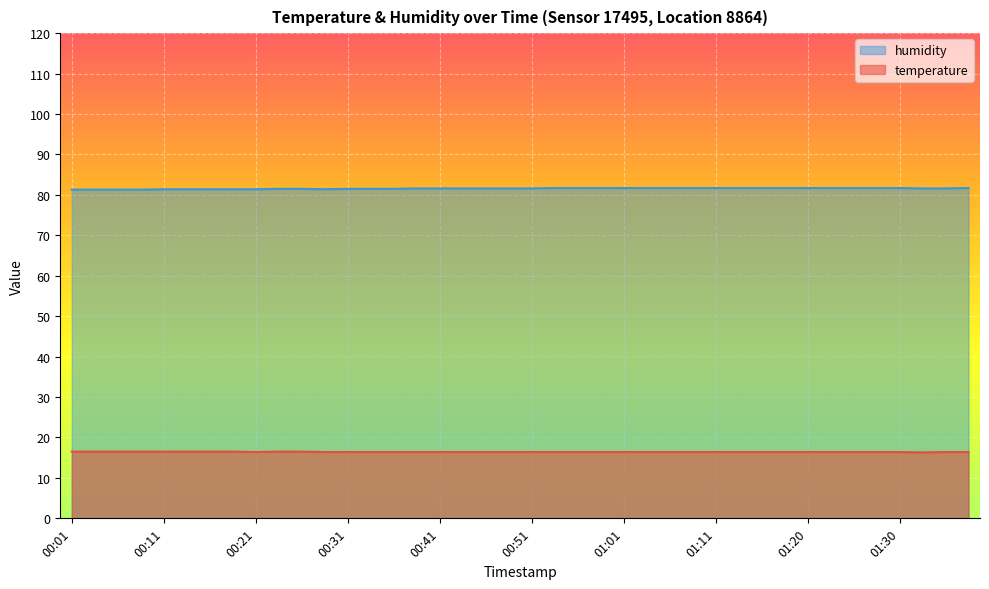

What is the sum of all humidity values?

3262.8